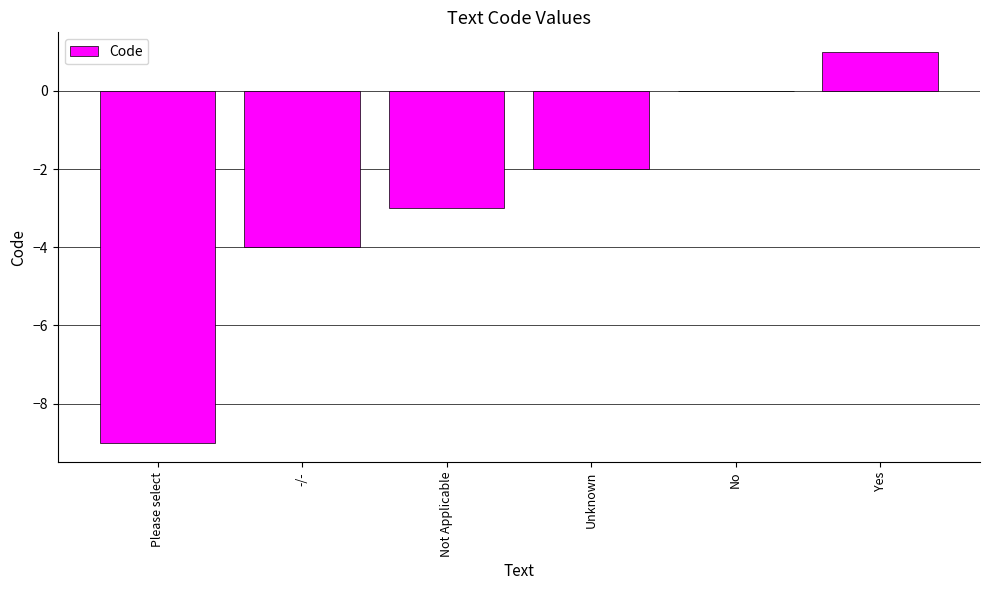

The chart shows a value of -2 at Unknown. True or false?

True